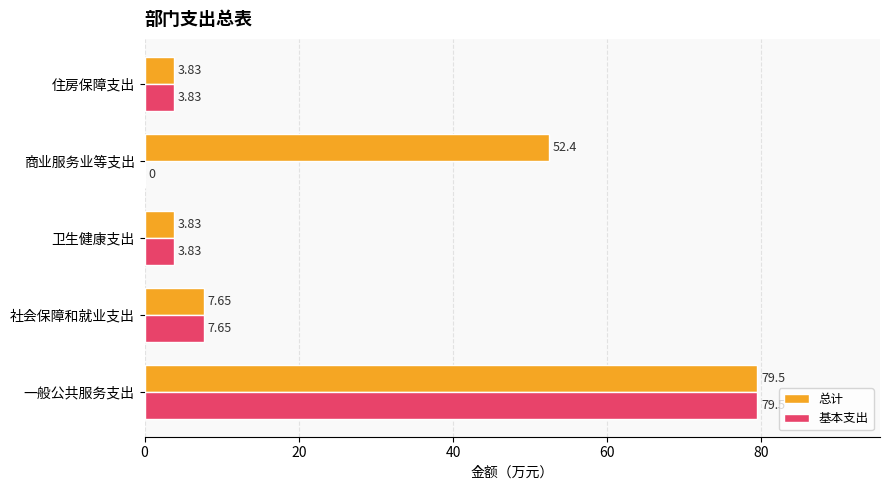

What is the total value across all series at 社会保障和就业支出?

15.3